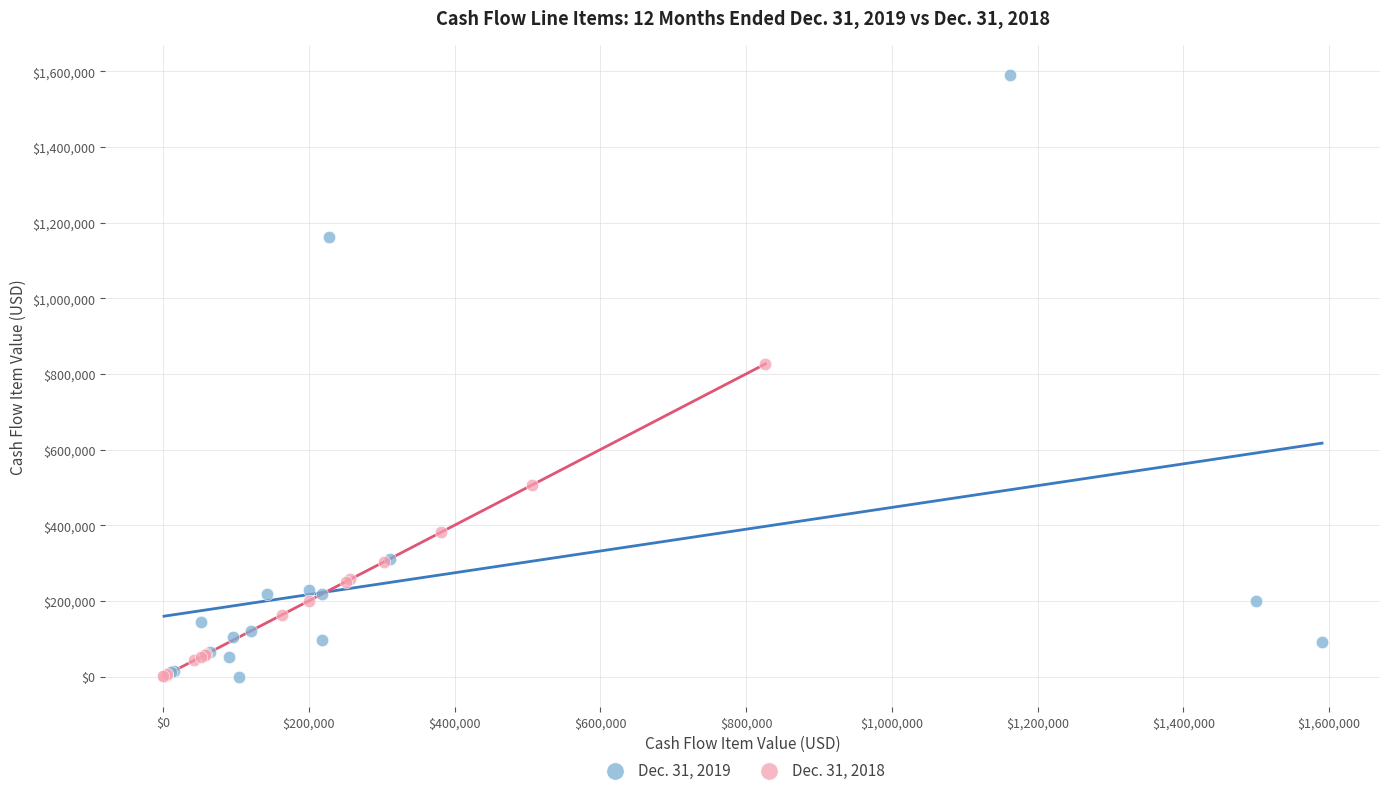

Which series has the widest spread of Y values?

Dec. 31, 2019